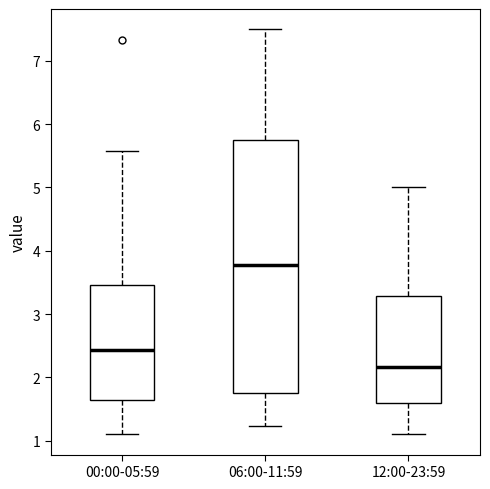

Reading left to right, read every box against the y-axis: the position of its median line, the range the box covers, and the ends of its whiskers. The values are not printed on the chart, so give them approximately, as read against the axis.

00:00-05:59: median 2.4, box 1.7 to 3.5, whiskers 1.1 to 5.6
06:00-11:59: median 3.8, box 1.8 to 5.8, whiskers 1.2 to 7.5
12:00-23:59: median 2.2, box 1.6 to 3.3, whiskers 1.1 to 5.0